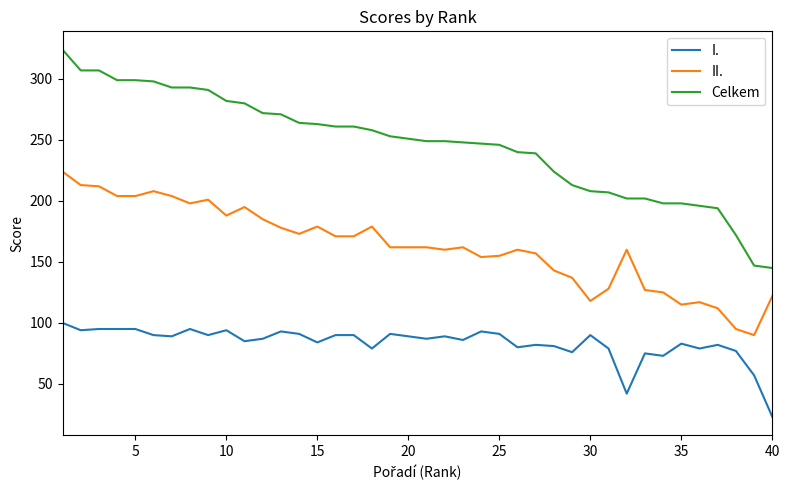

List the series in order of their peak value, lowest first.

I., II., Celkem